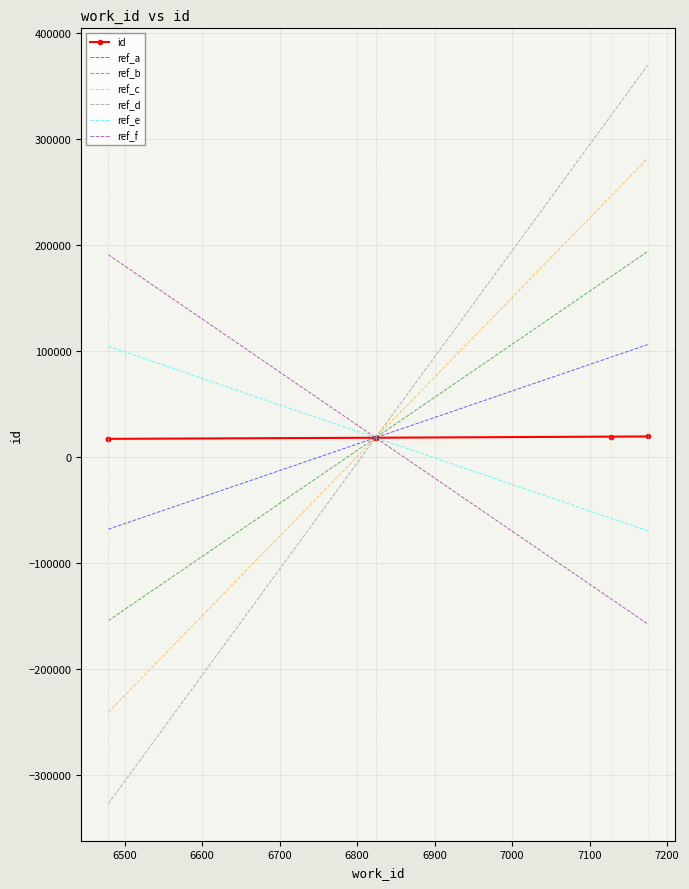

What is the value of the 5th point from the left?

19337